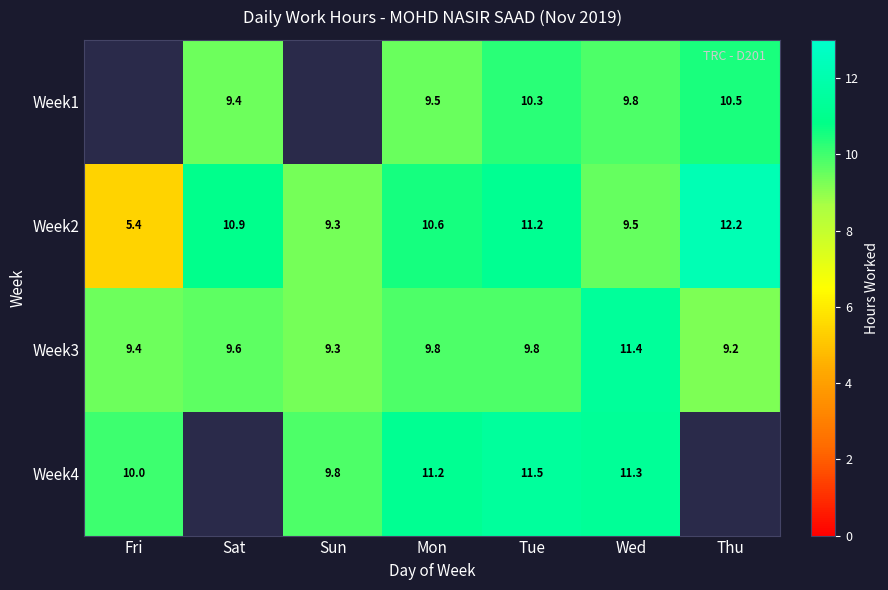

Which has a higher value, Thu or Fri?

Thu